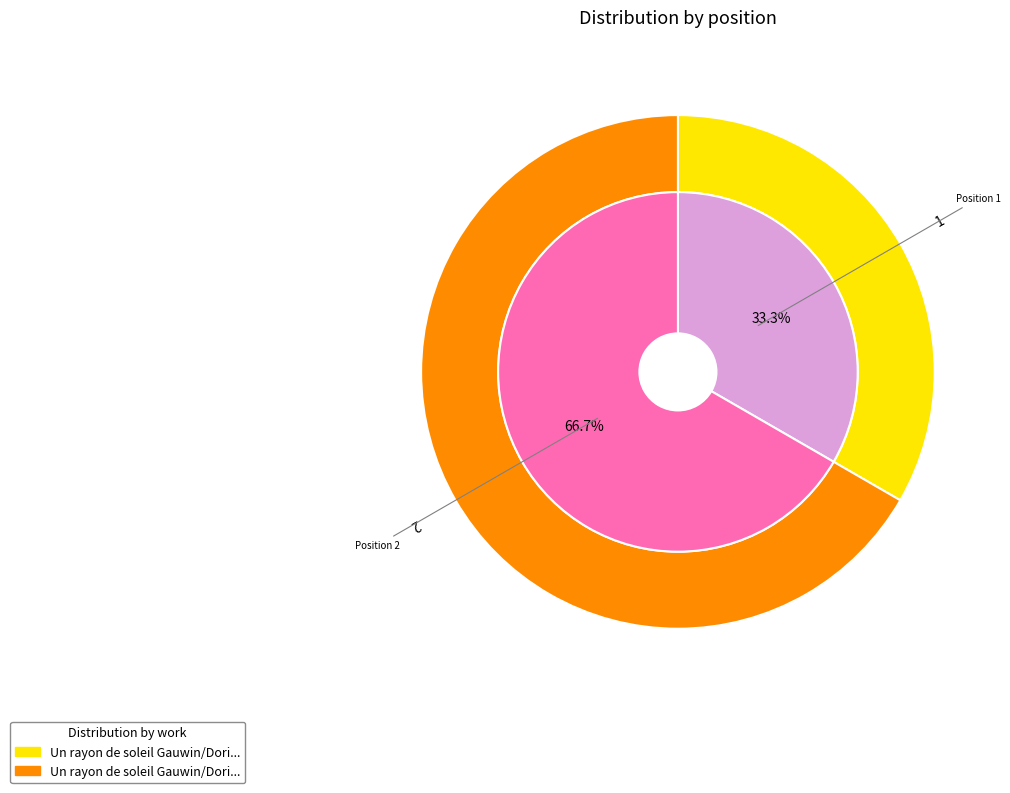

Count the number of slices in the pie.

2